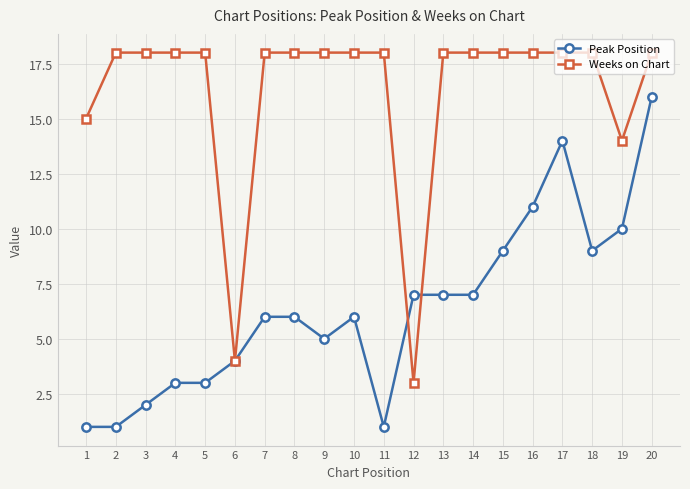

True or false: Peak Position has more than 0 interior local peaks.

True